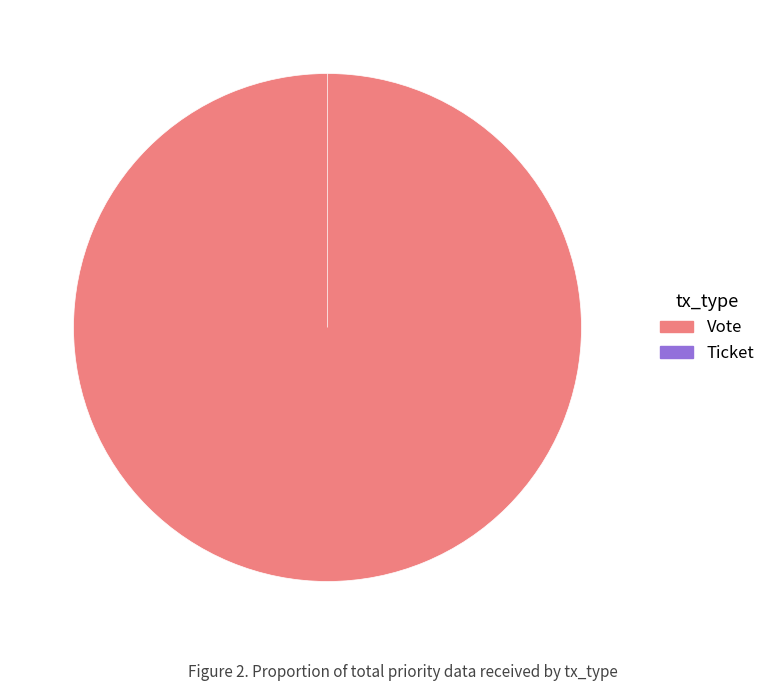

Does Vote represent more than half of the total?

Yes